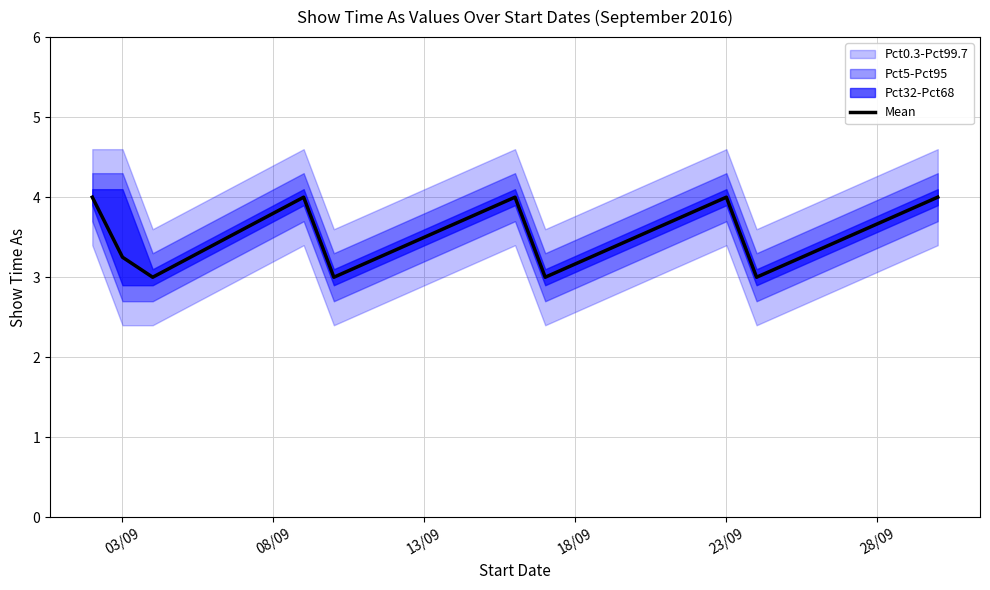

True or false: there are more than 2 points higher than both neighbors.

True